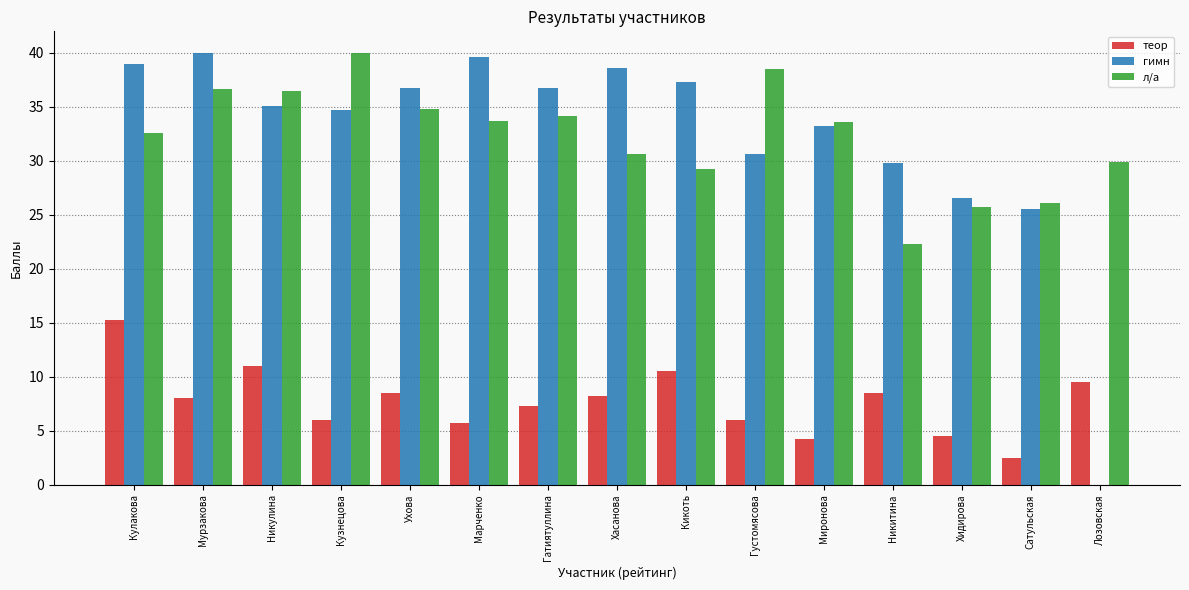

What is the highest value of the гимн series?

40.0